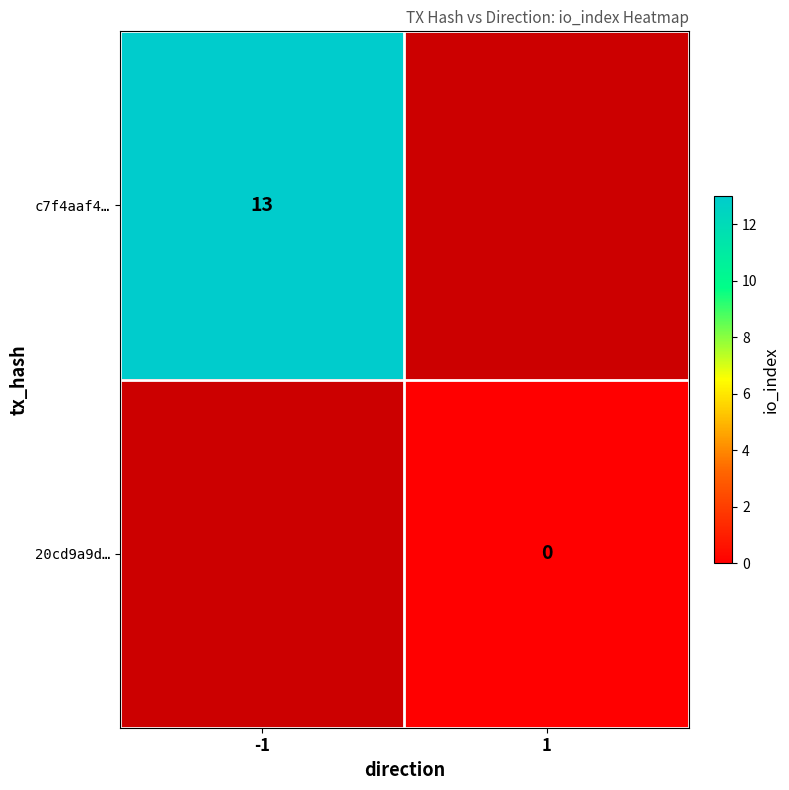

What is the greatest value displayed?

13.0